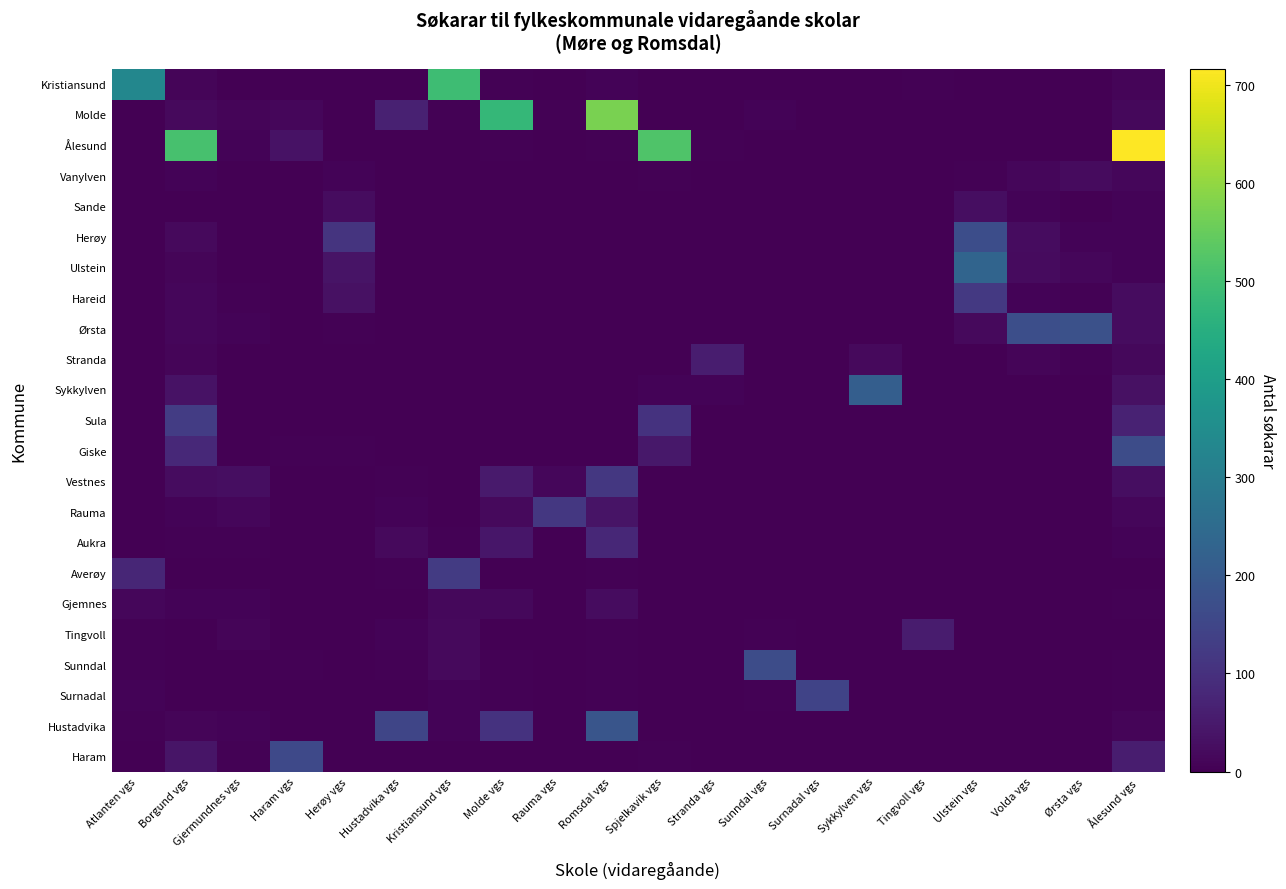

At how many categories does at least one series exceed 618?

1